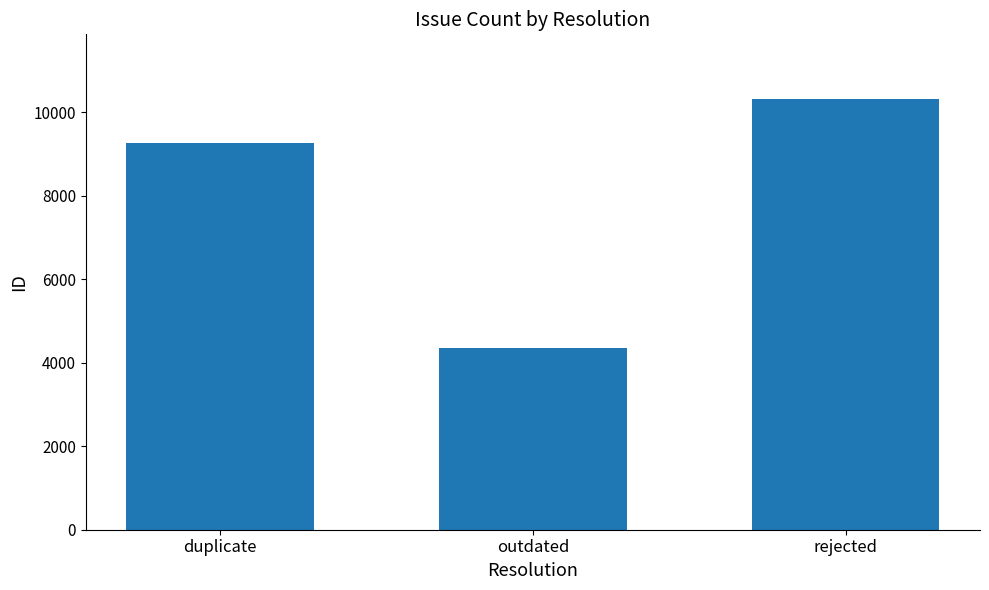

What is the change in value from outdated to rejected?

+5971